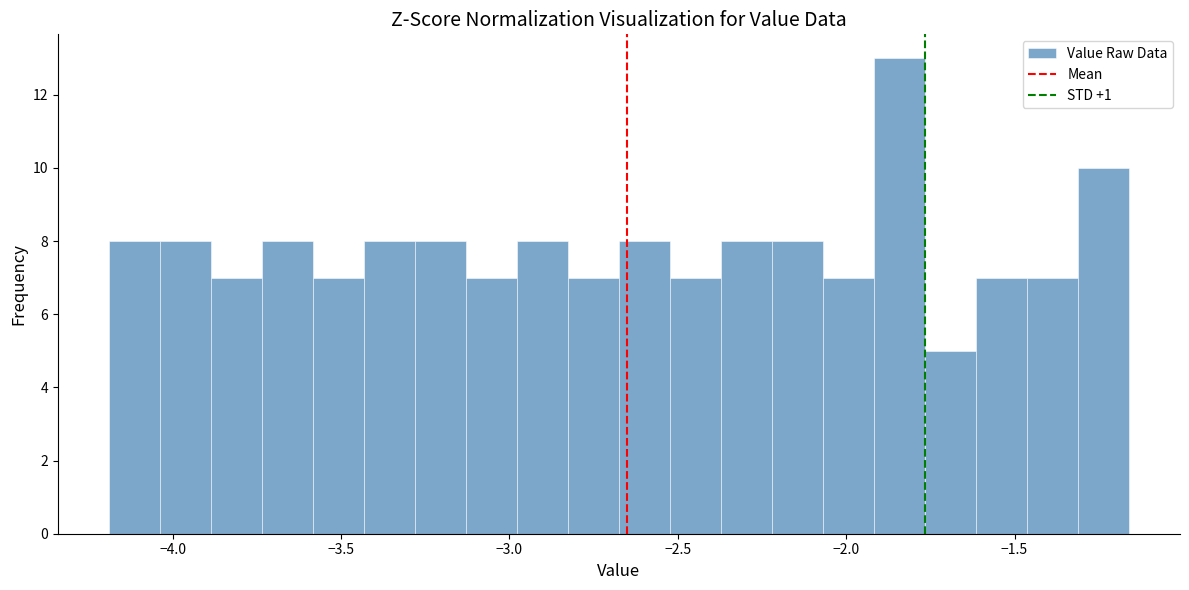

Read against the x-axis, roughly where is the centre of the tallest bar?

-1.85